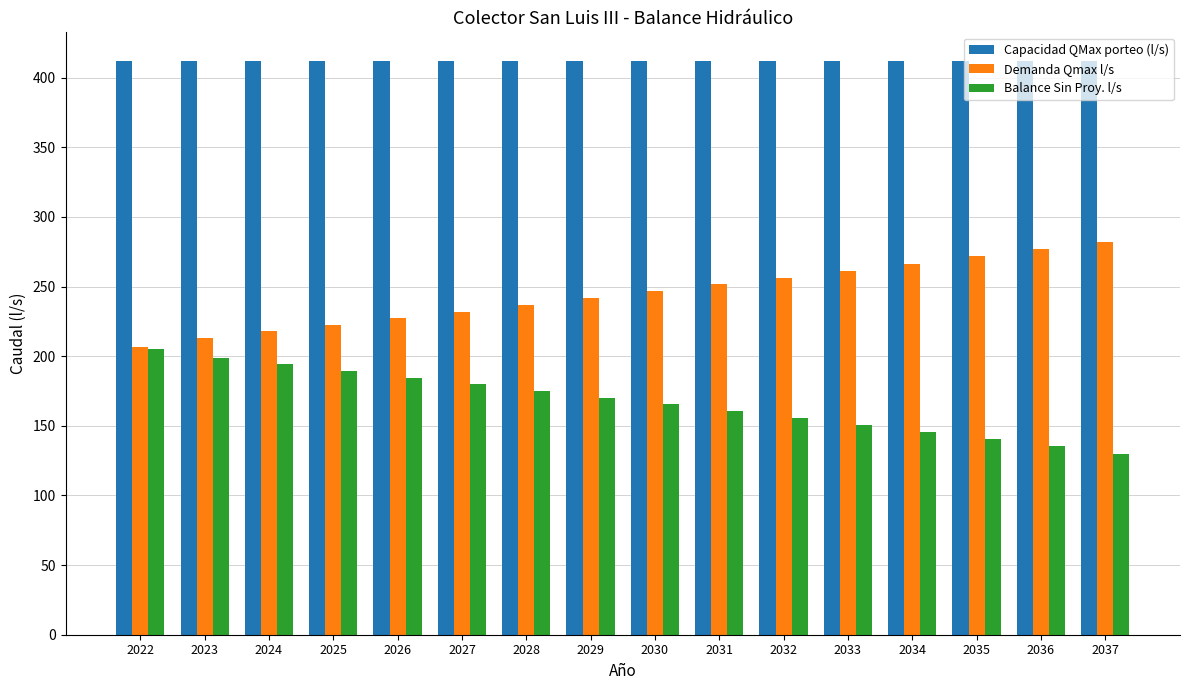

Where does the Balance Sin Proy. l/s series first go above 170?

2022